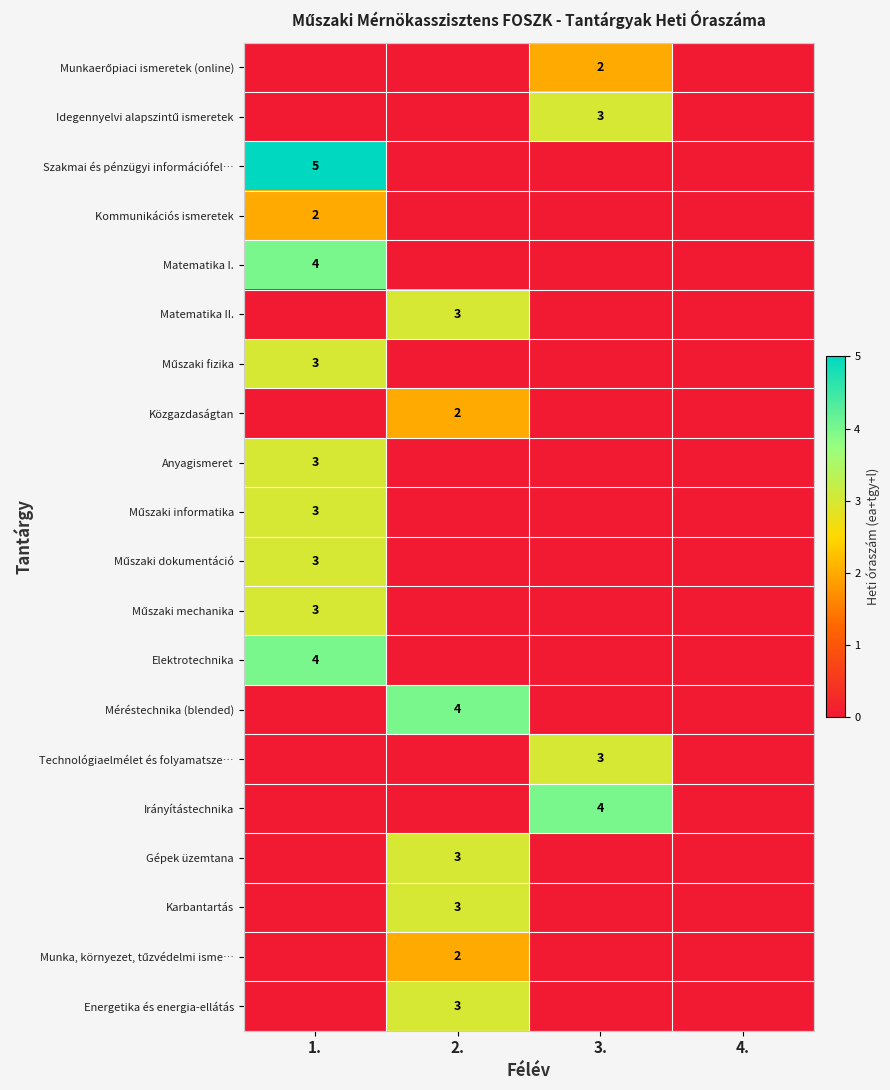

Is it true that Energetika és energia-ellátás equals 3 at 2.?

True